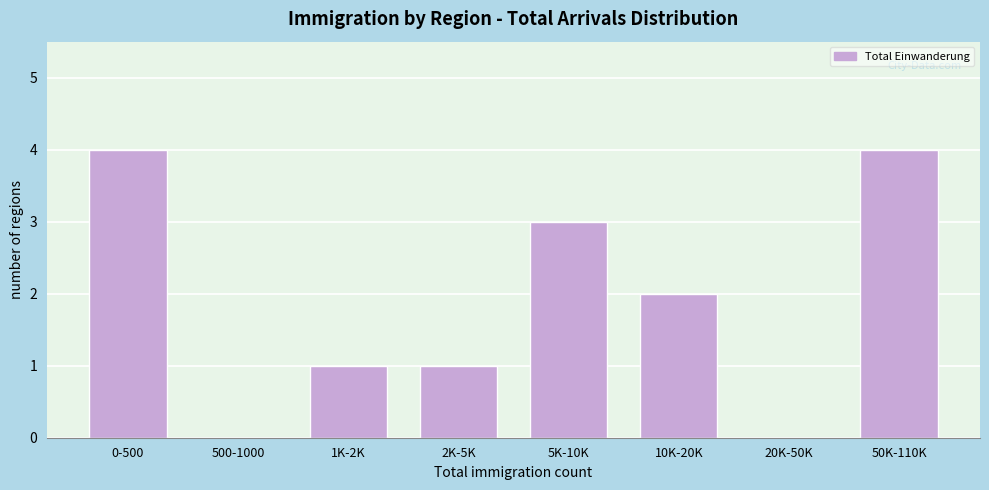

Reading right to left, extract all data points from this chart.

50K-110K=4	20K-50K=0	10K-20K=2	5K-10K=3	2K-5K=1	1K-2K=1	500-1000=0	0-500=4